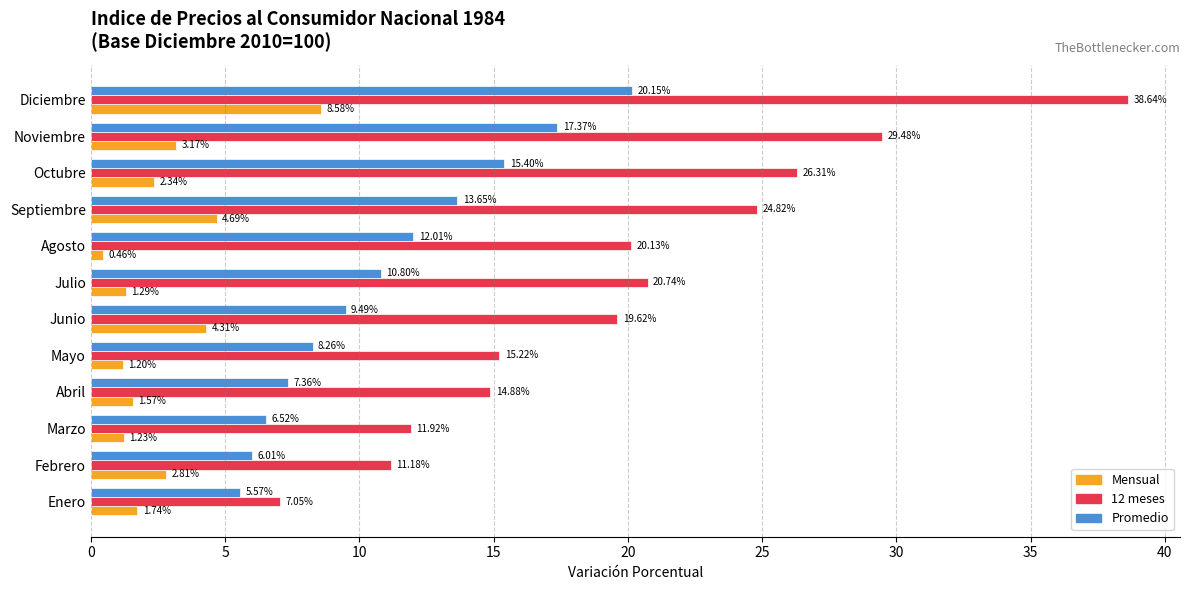

At which label is Mensual closest to 4?

Junio